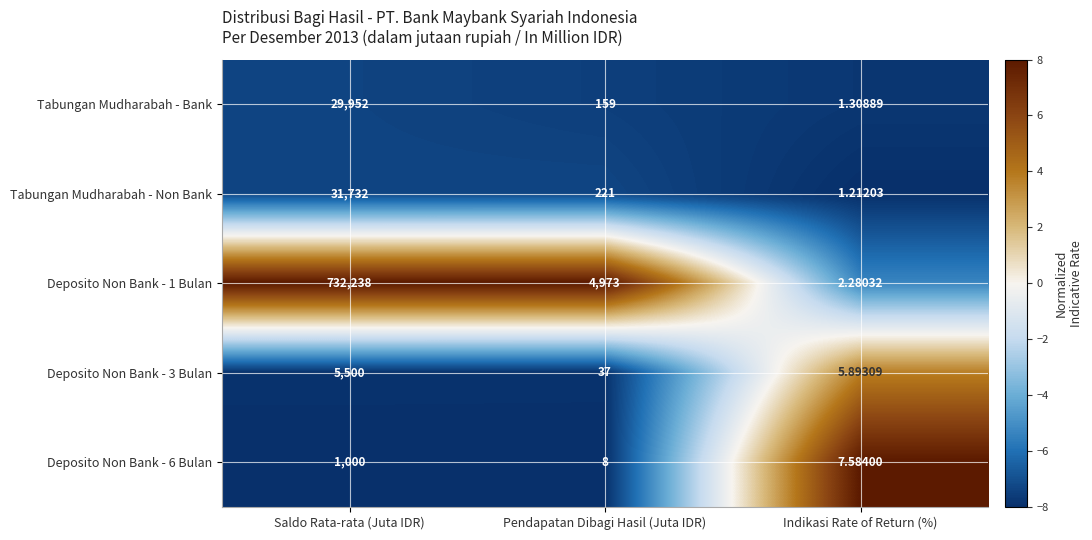

At which category is the sum across all series the highest?

Saldo Rata-rata (Juta IDR)